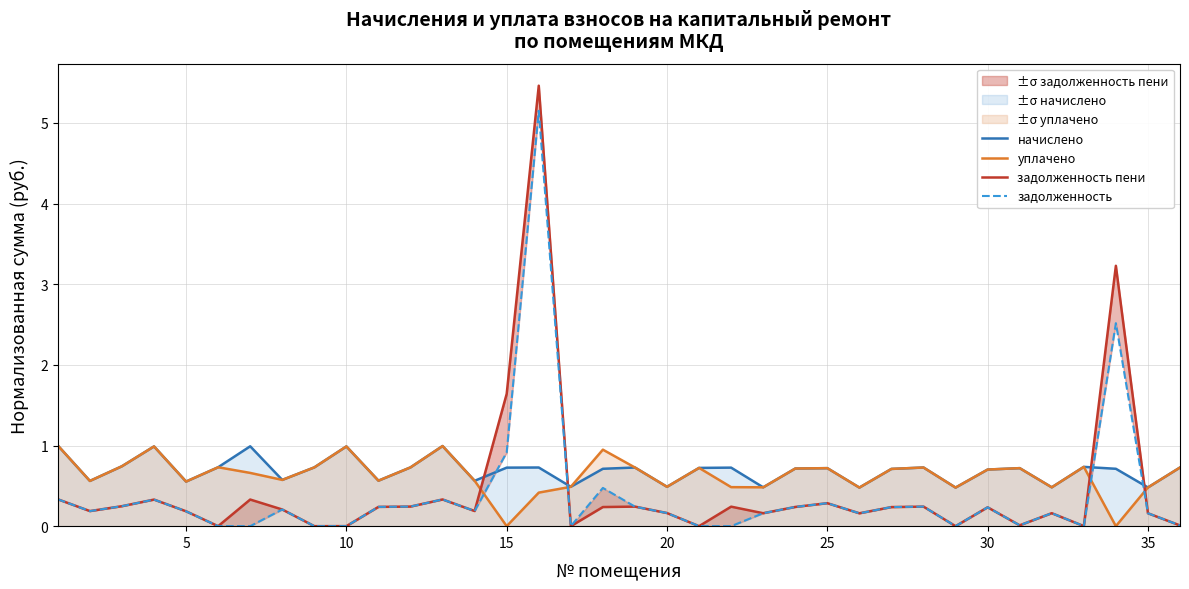

What is the highest value of the задолженность пени series?

5.5